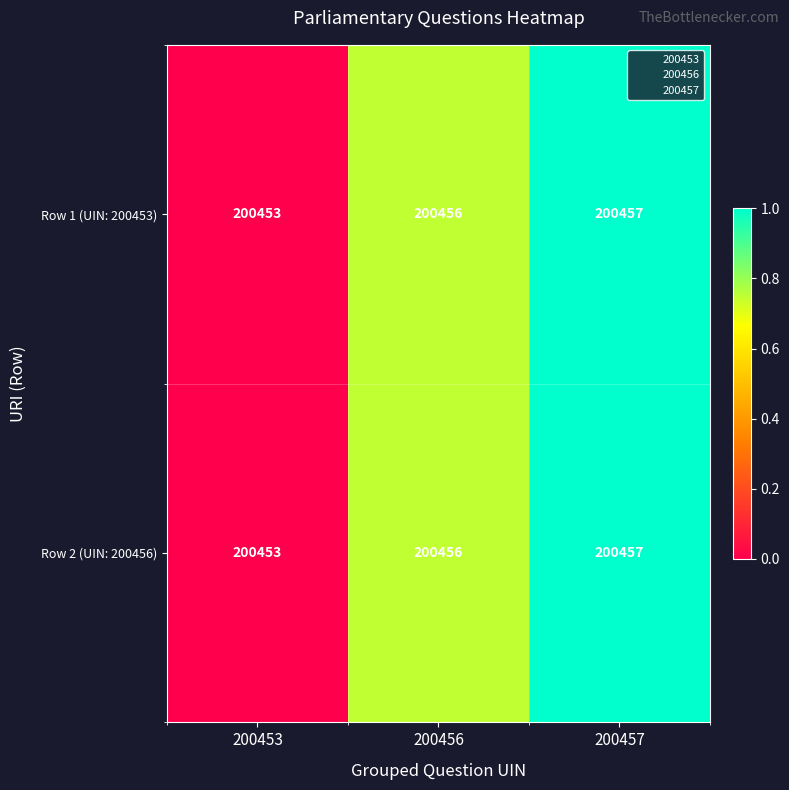

How many series are shown in this chart?

2